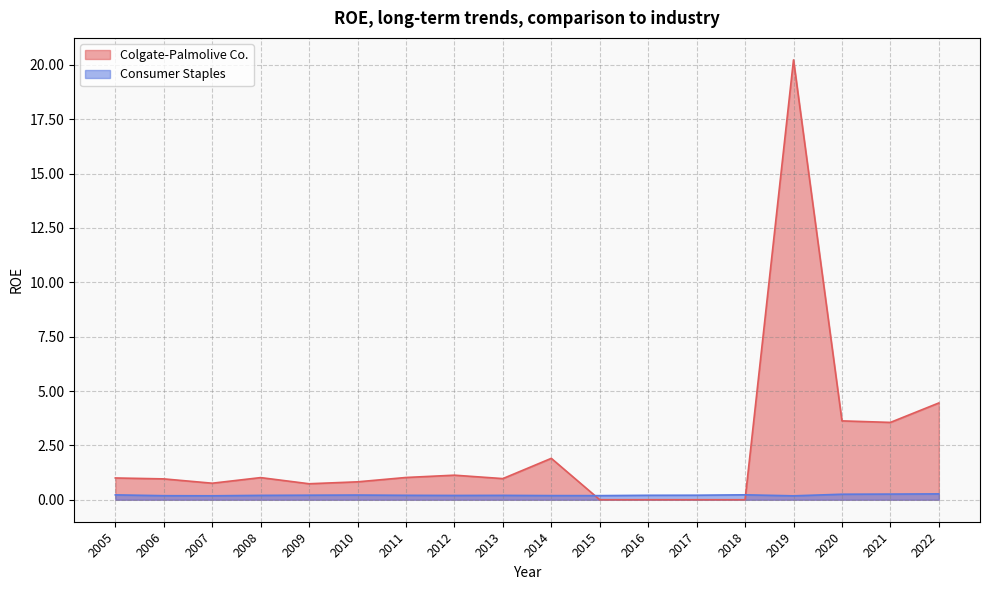

Is it true that Consumer Staples equals 0.2 at 2011?

True